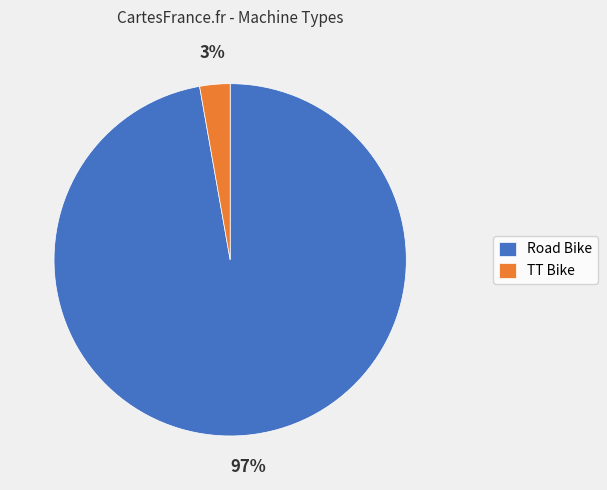

What is the smallest slice in the pie chart?

TT Bike